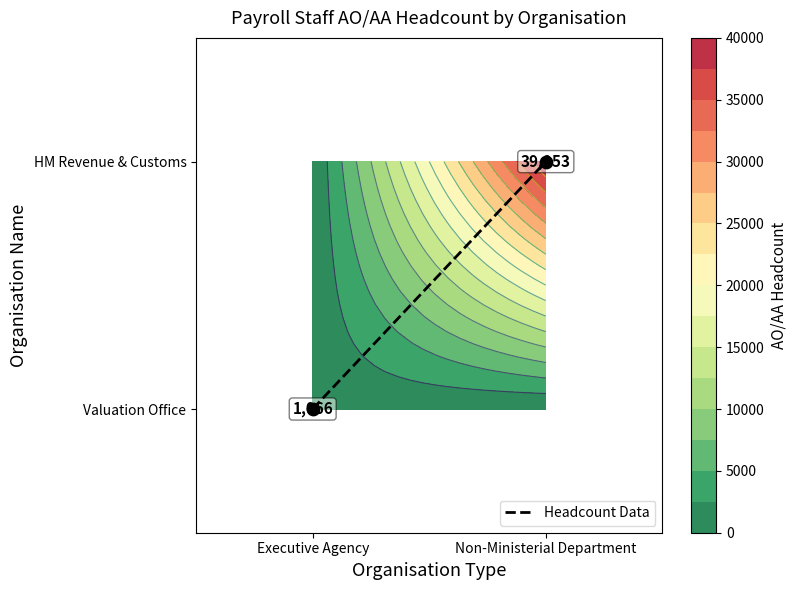

List the labels in order of value, smallest first.

Executive Agency, Non-Ministerial Department